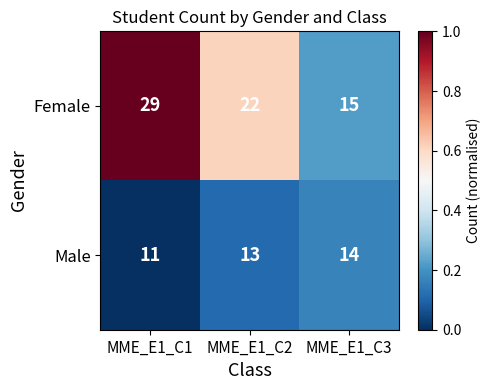

Which series has the widest spread of values?

Female